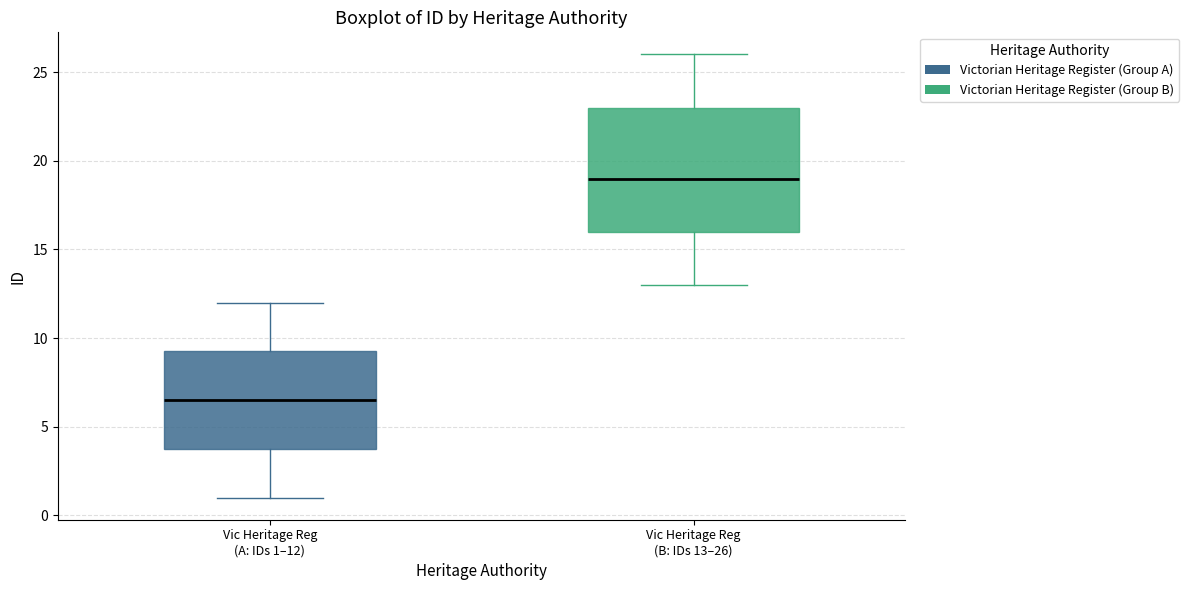

Where does the lower whisker of the box for Vic Heritage Reg (B: IDs 13–26) end on the y-axis? The values are not printed on the chart, so give them approximately, as read against the axis.

13.0